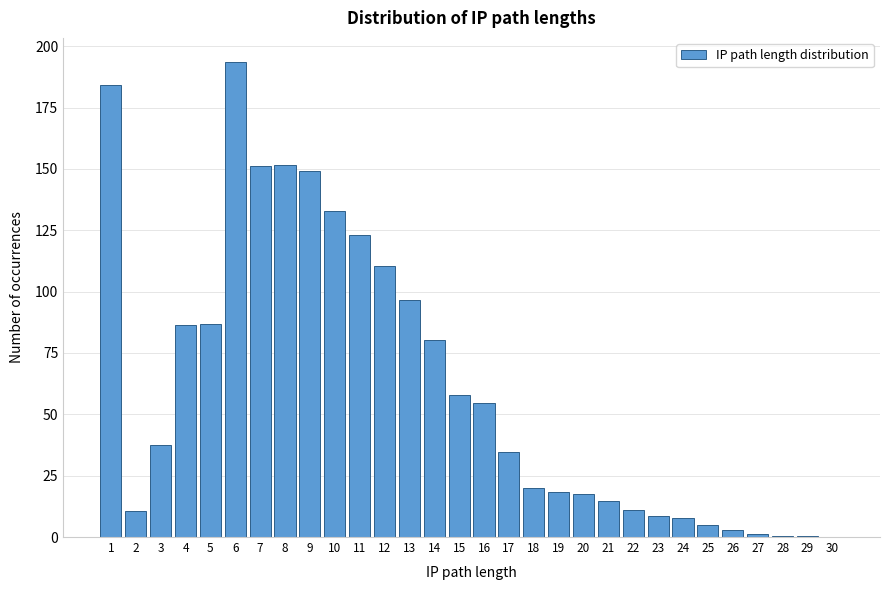

Which label corresponds to the largest value in the chart?

6